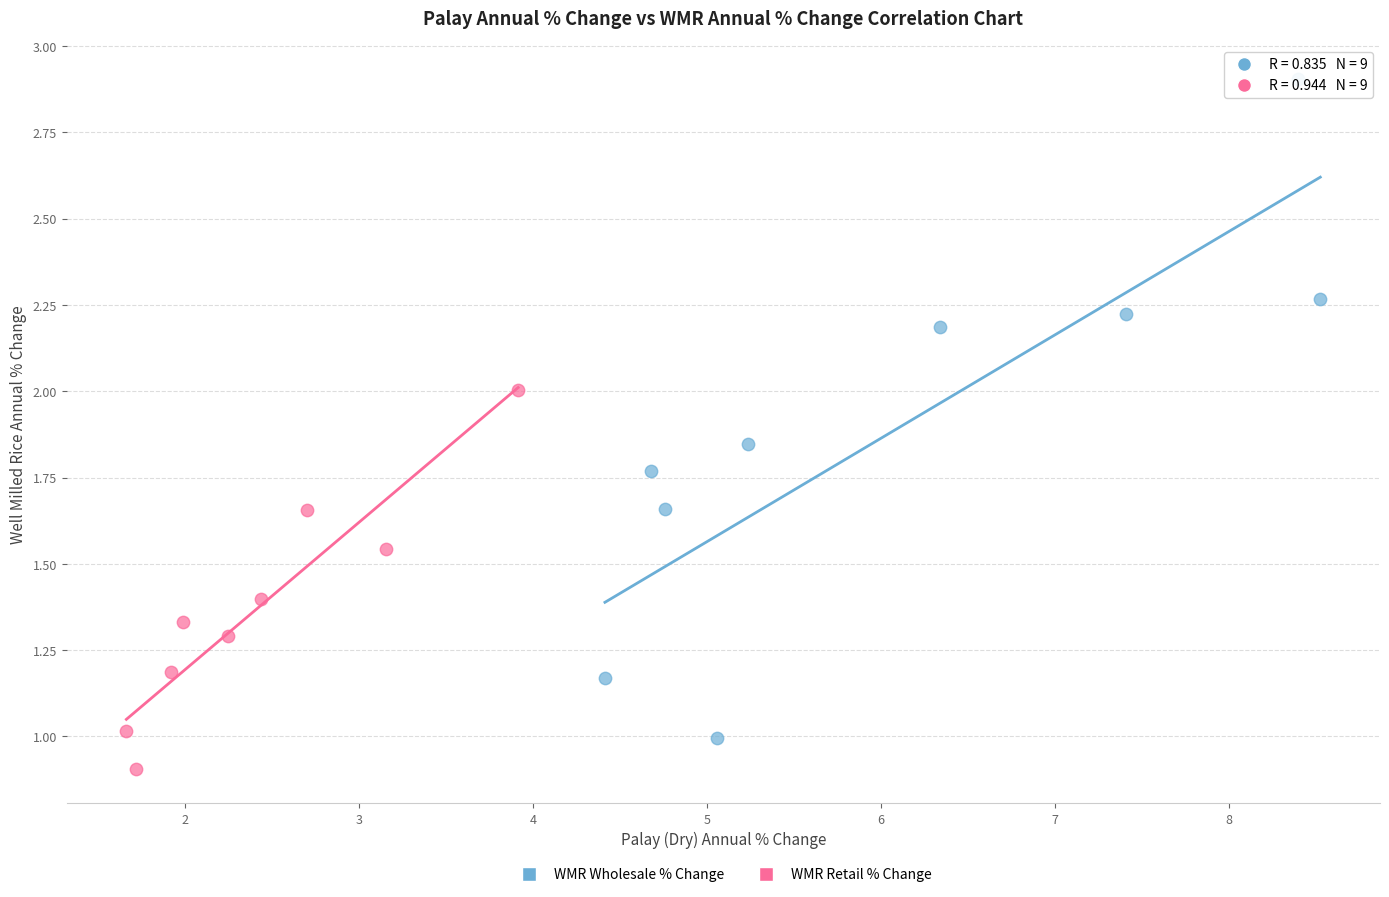

What are all the series names shown in the legend?

WMR Wholesale % Change, WMR Retail % Change